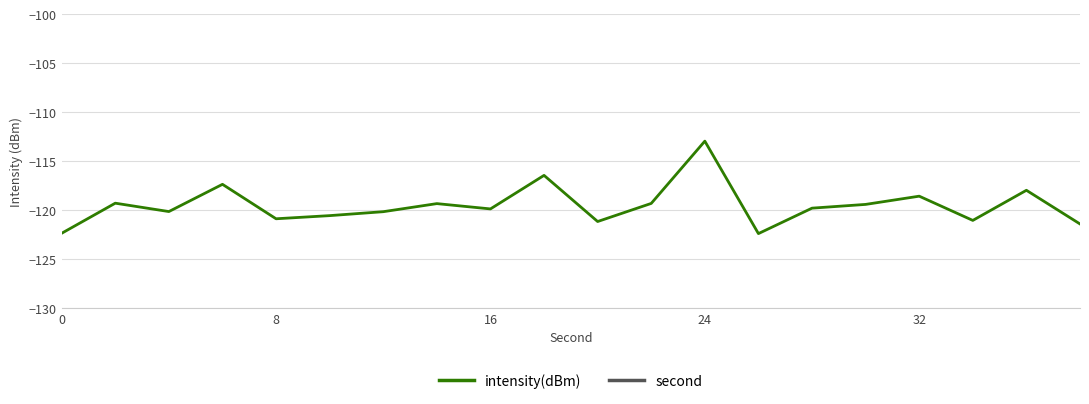

True or false: intensity(dBm) and second intersect in this chart.

False